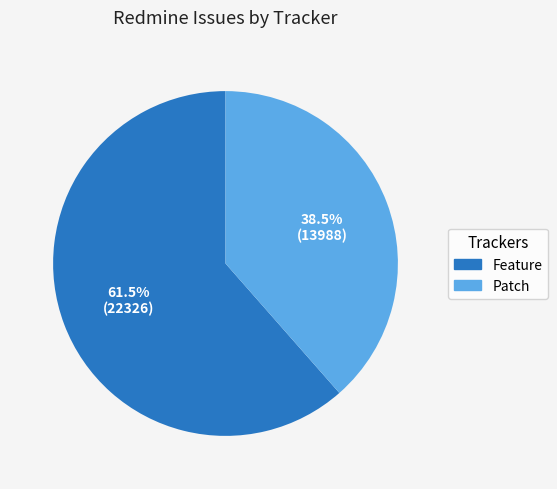

What is the ratio of the value at Feature to the value at Patch?

1.6